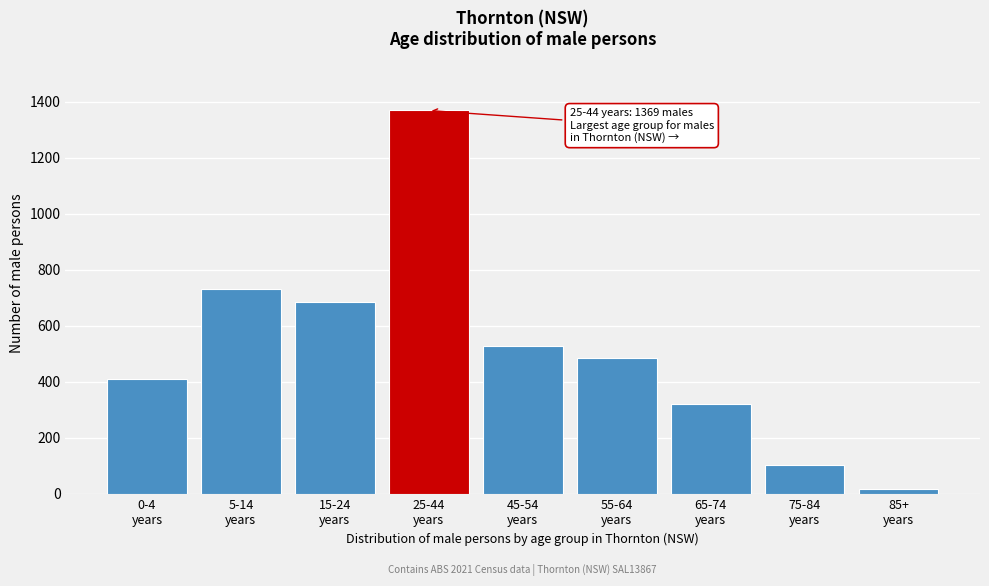

What is the maximum value shown in the chart?

1369